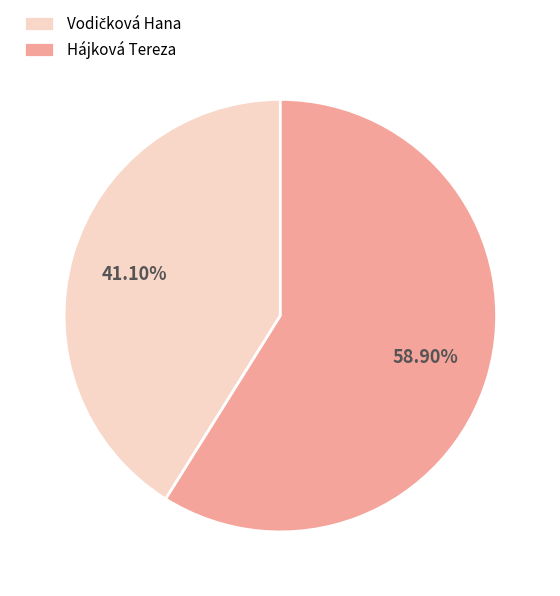

How many slices are in this pie chart?

2